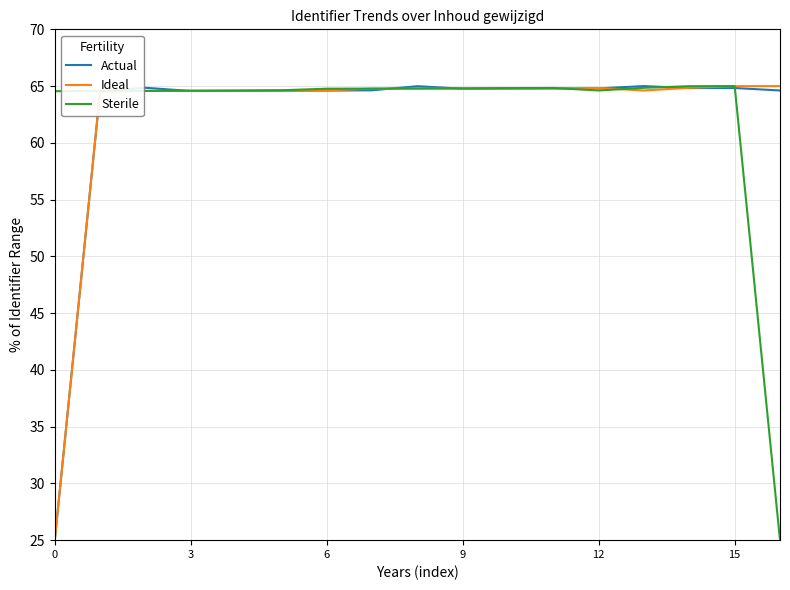

Which series ends up on top after the final intersection of Sterile and Actual?

Actual